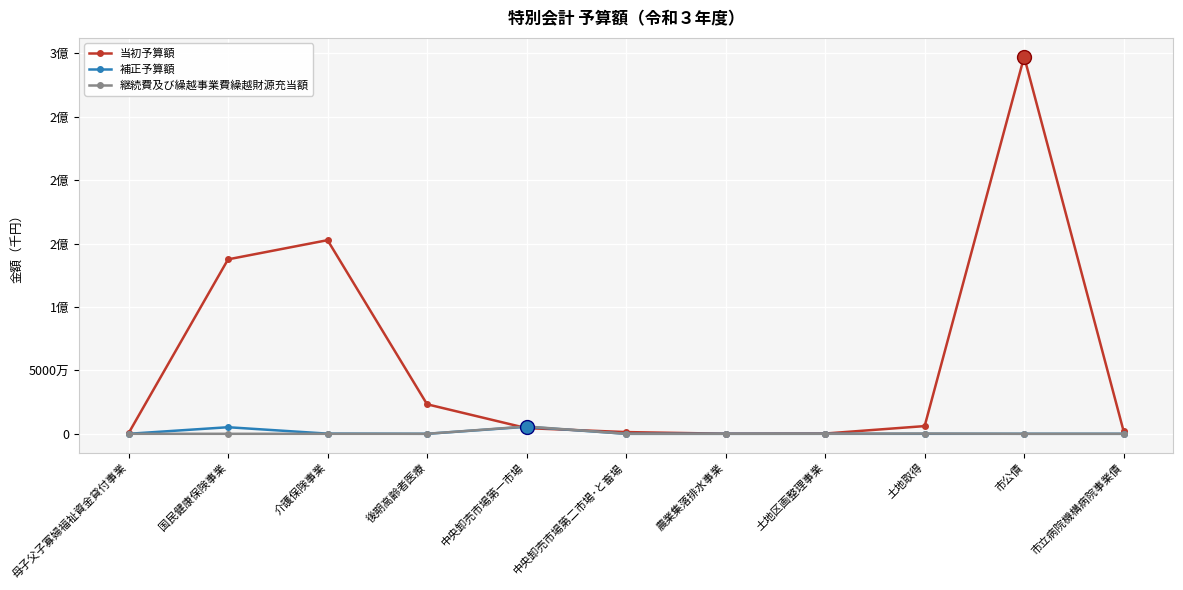

What are all the series names shown in the legend?

当初予算額, 補正予算額, 継続費及び繰越事業費繰越財源充当額